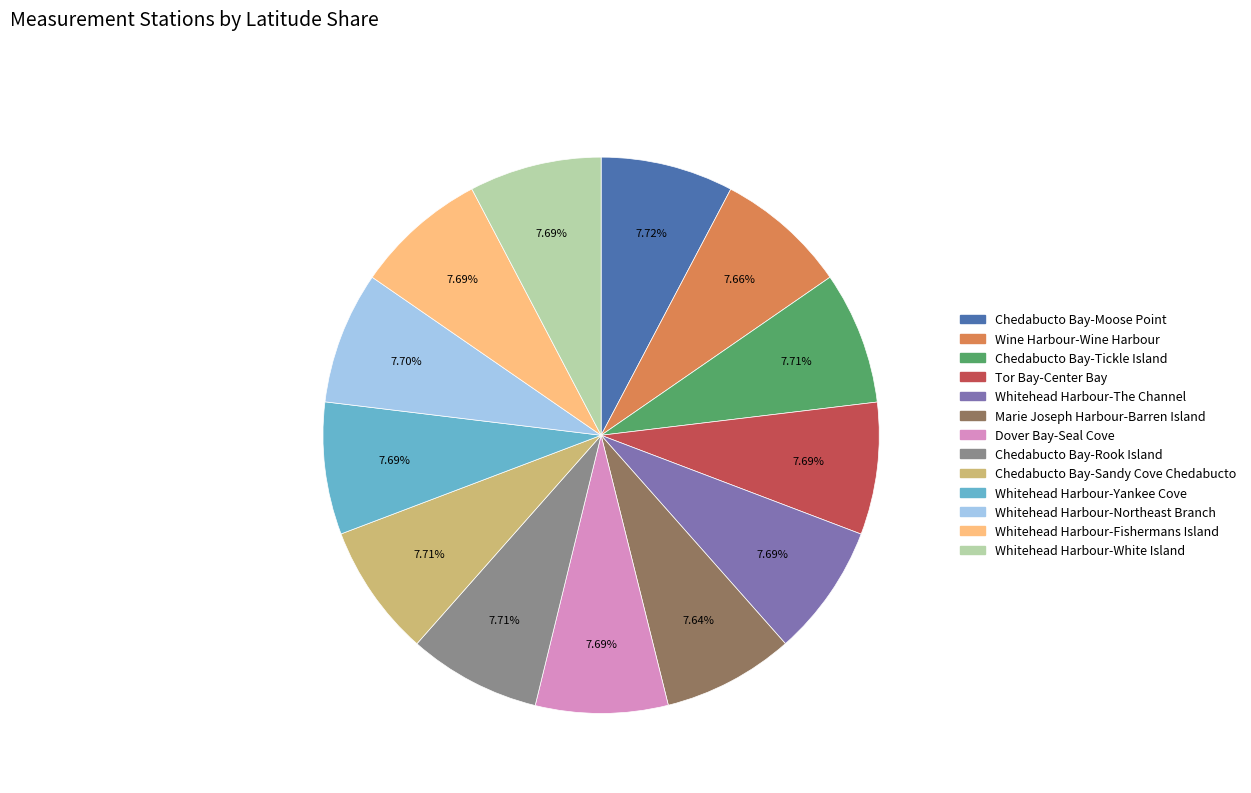

To the nearest percent, what portion does Chedabucto Bay-Rook Island represent?

8%